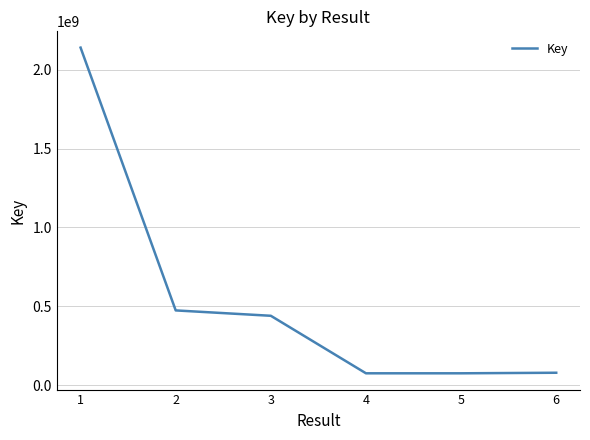

What is the sum of the values at 4 and 1?

2215674761